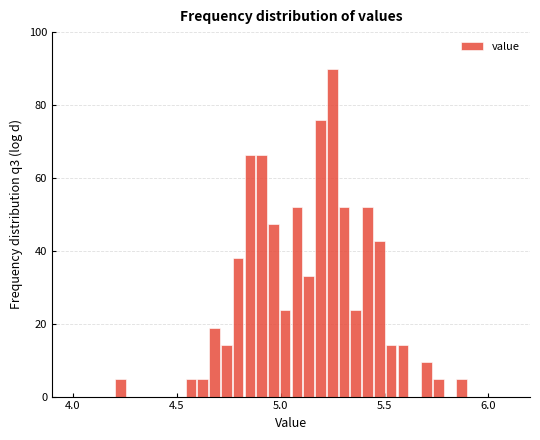

Around what value on the x-axis is the tallest bar? Give the approximate position of its centre, as read against the axis.

5.25